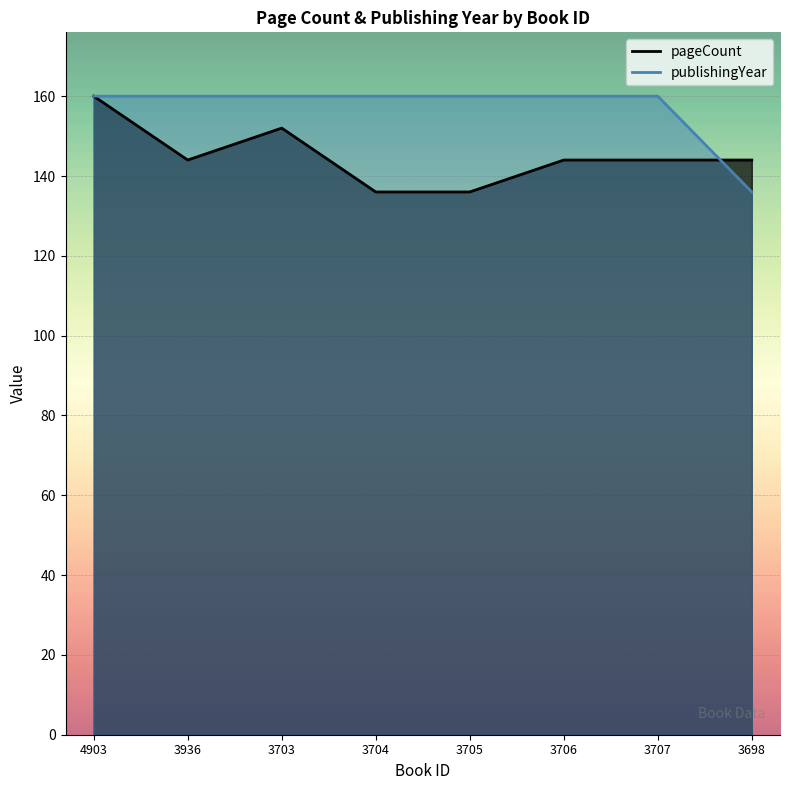

What is the total value across all series at 4903?

320